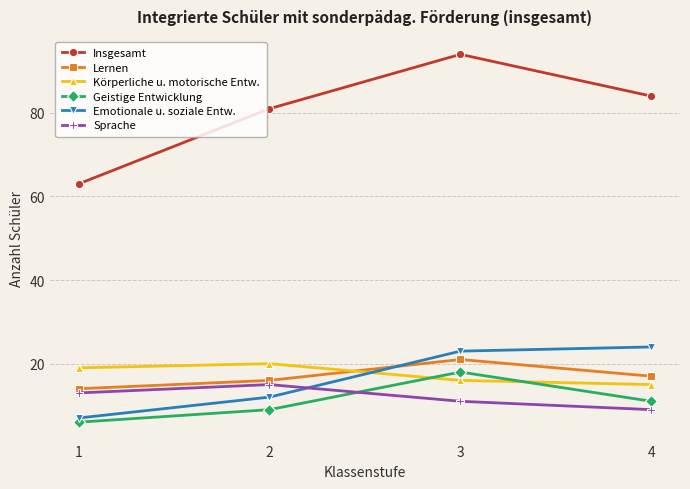

True or false: Geistige Entwicklung and Lernen cross at least once.

False